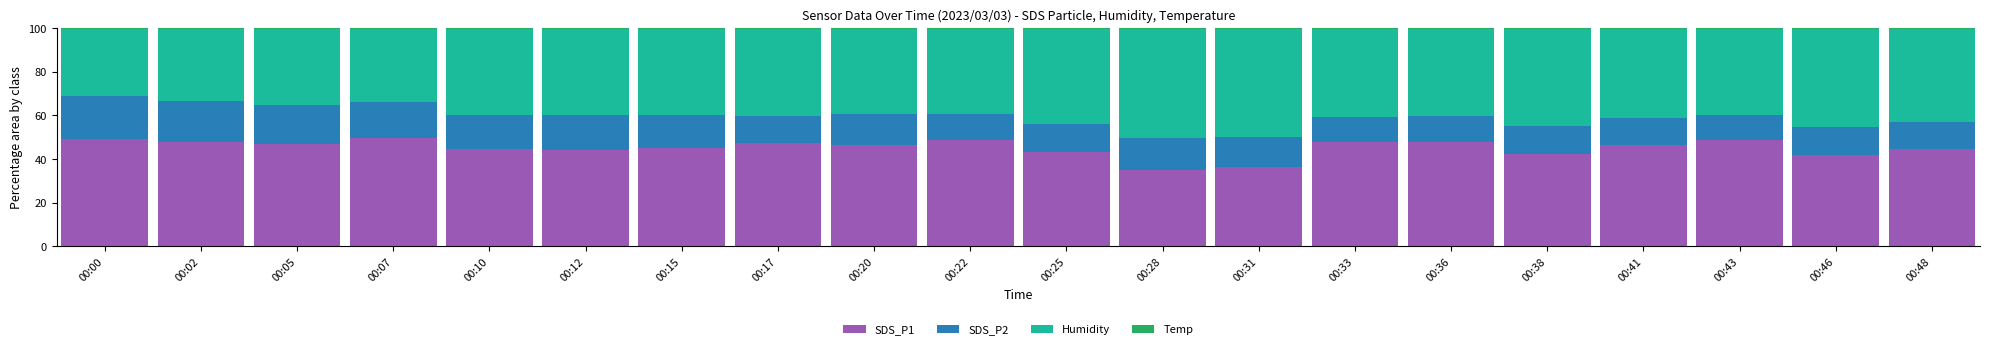

The value of SDS_P1 at 00:02 is 77.0. True or false?

False